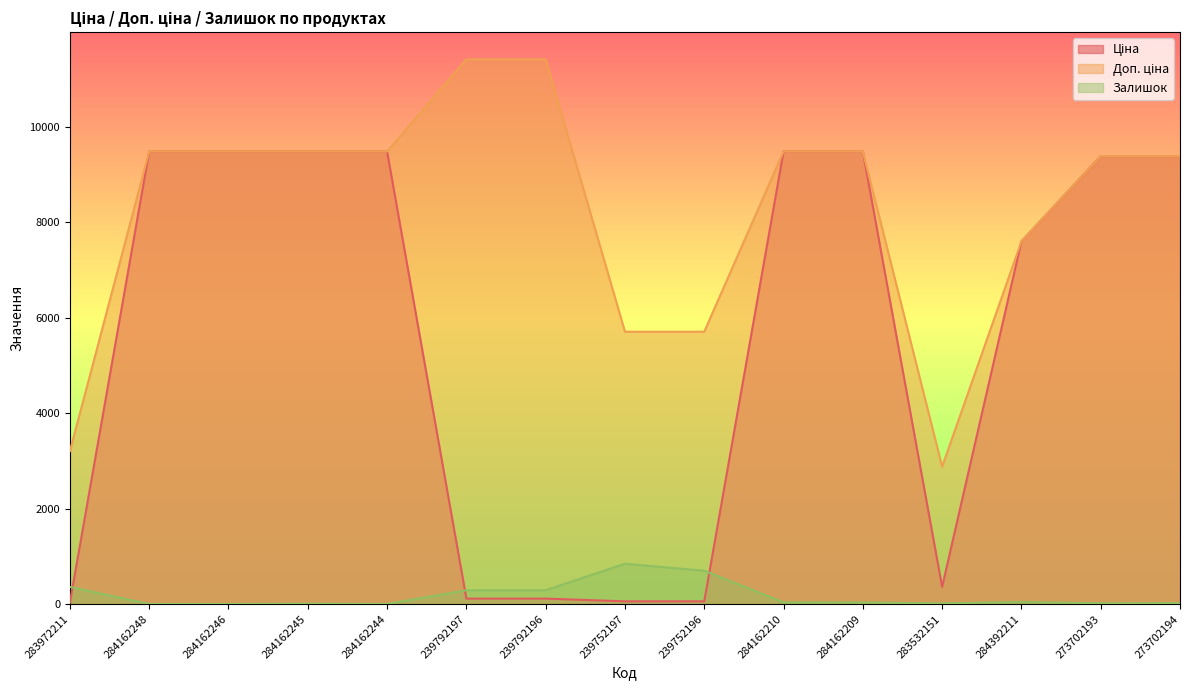

What is the total value across all series at 239752197?

6607.1